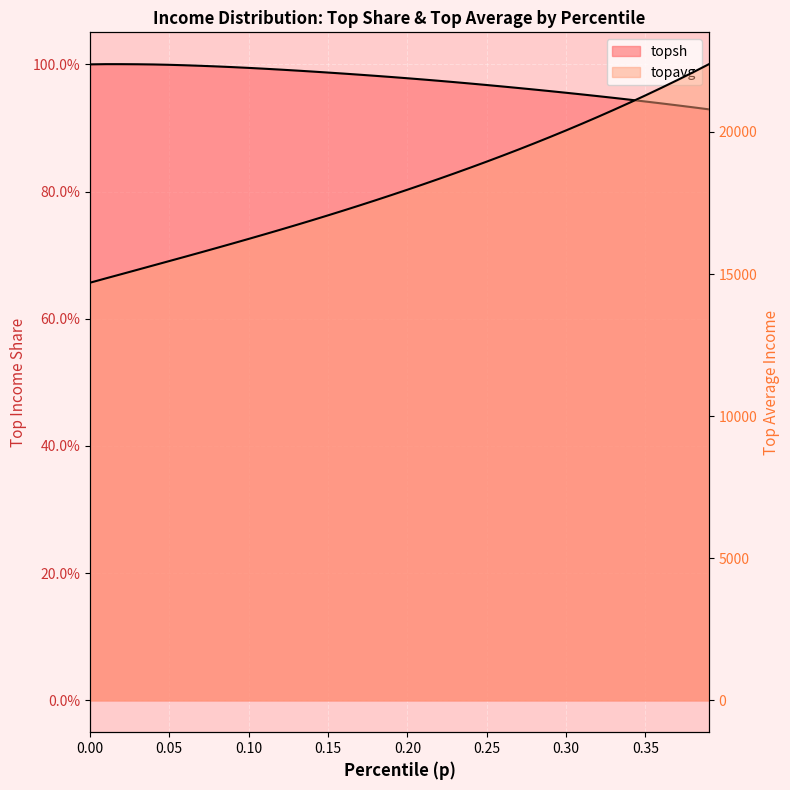

True or false: topsh and topavg cross at least once.

False